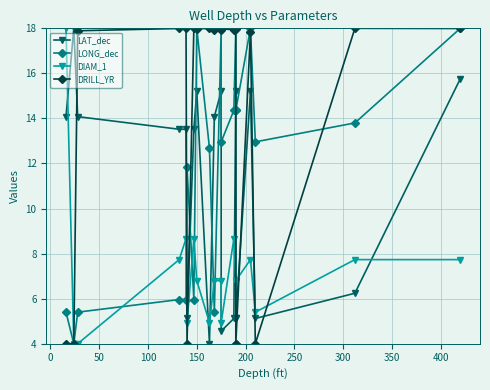

Is the value of DIAM_1 at 12 greater than the value of LONG_dec at 350?

No